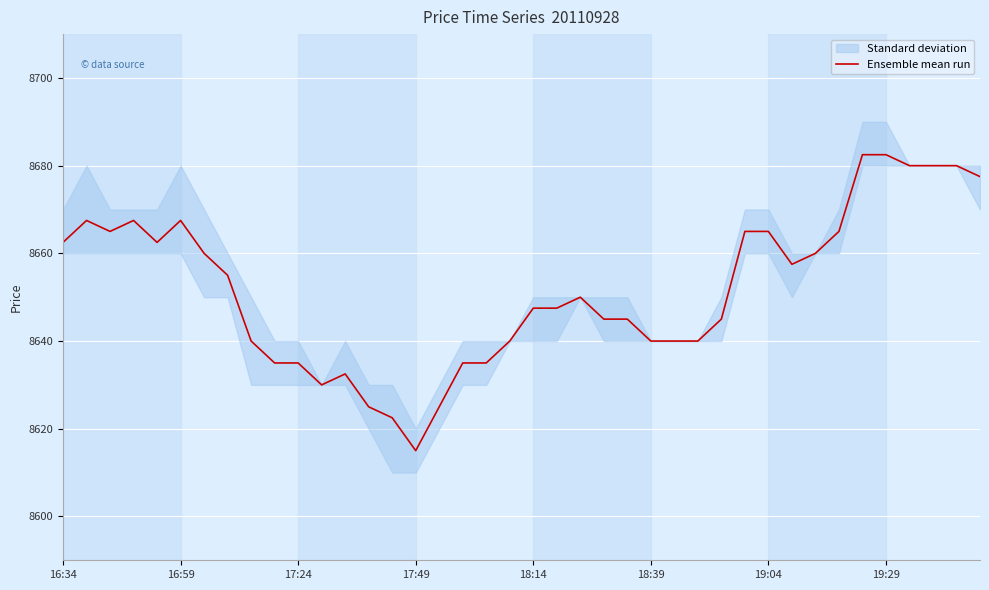

How many points are lower than both their immediate neighbors (excluding endpoints)?

5